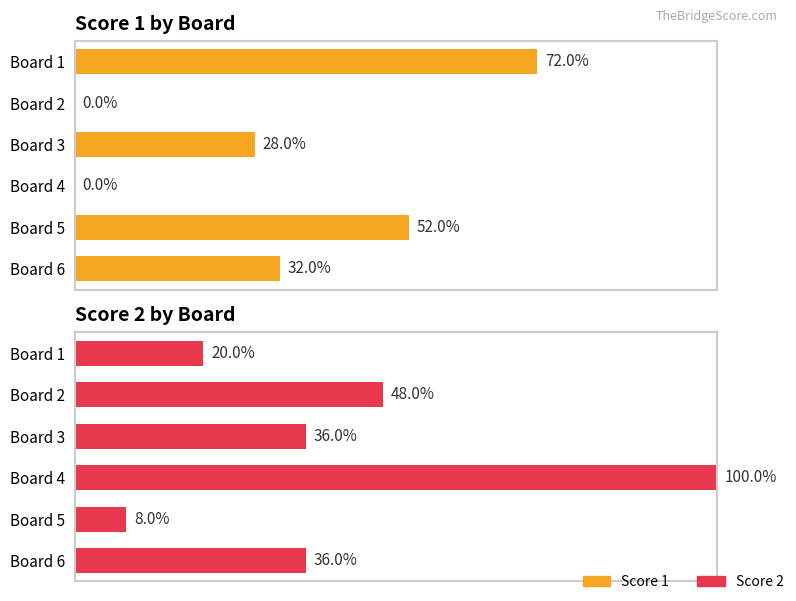

Rank the series by their maximum value, from highest to lowest.

Score 2, Score 1